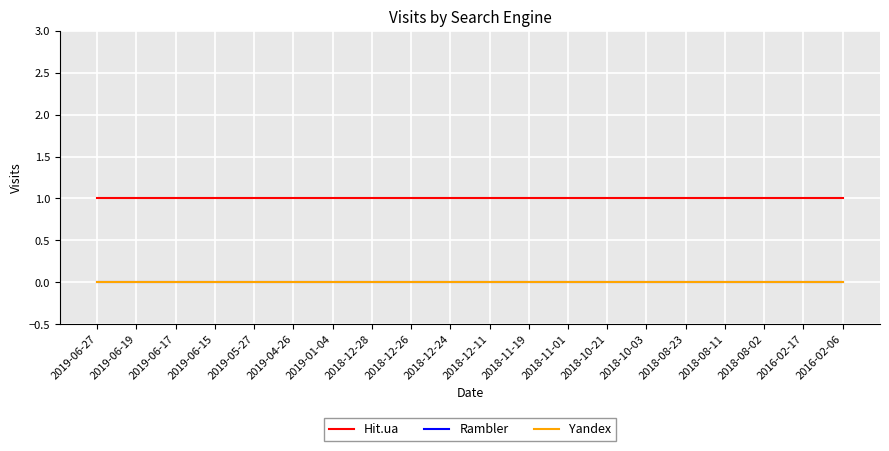

Reading left to right, list all the values displayed in this chart.

Hit.ua: 1	1	1	1	1	1	1	1	1	1	1	1	1	1	1	1	1	1	1	1
Rambler: 0	0	0	0	0	0	0	0	0	0	0	0	0	0	0	0	0	0	0	0
Yandex: 0	0	0	0	0	0	0	0	0	0	0	0	0	0	0	0	0	0	0	0